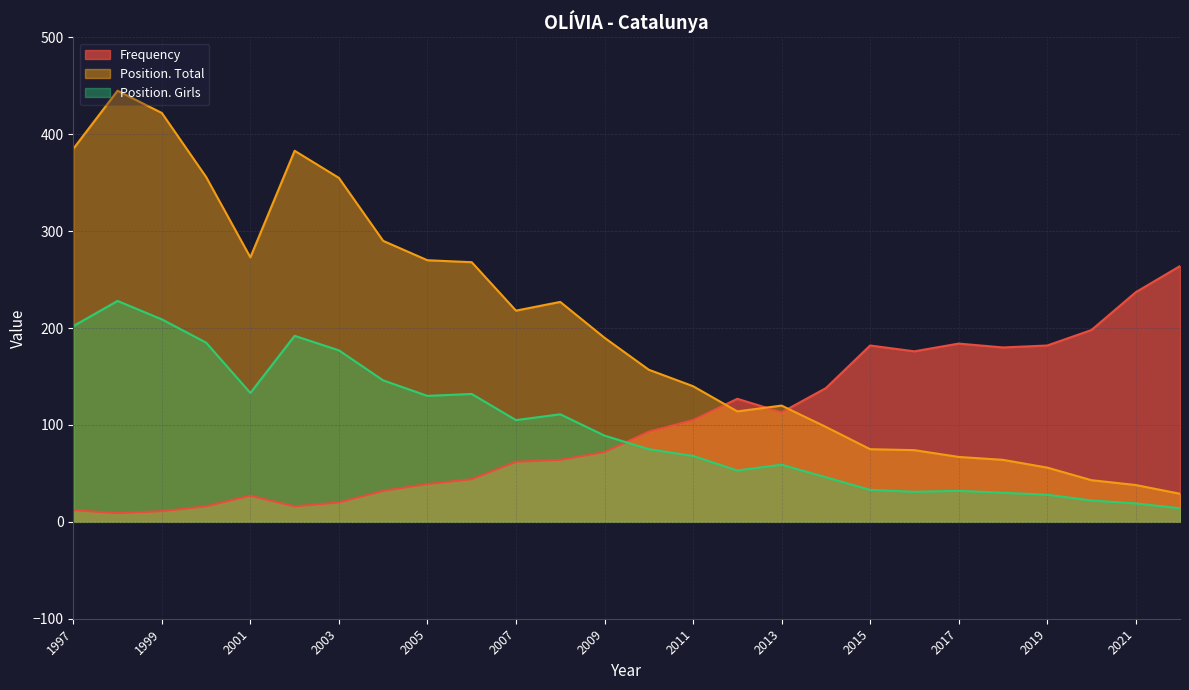

Which series changed the most between 2017 and 2012?

Frequency